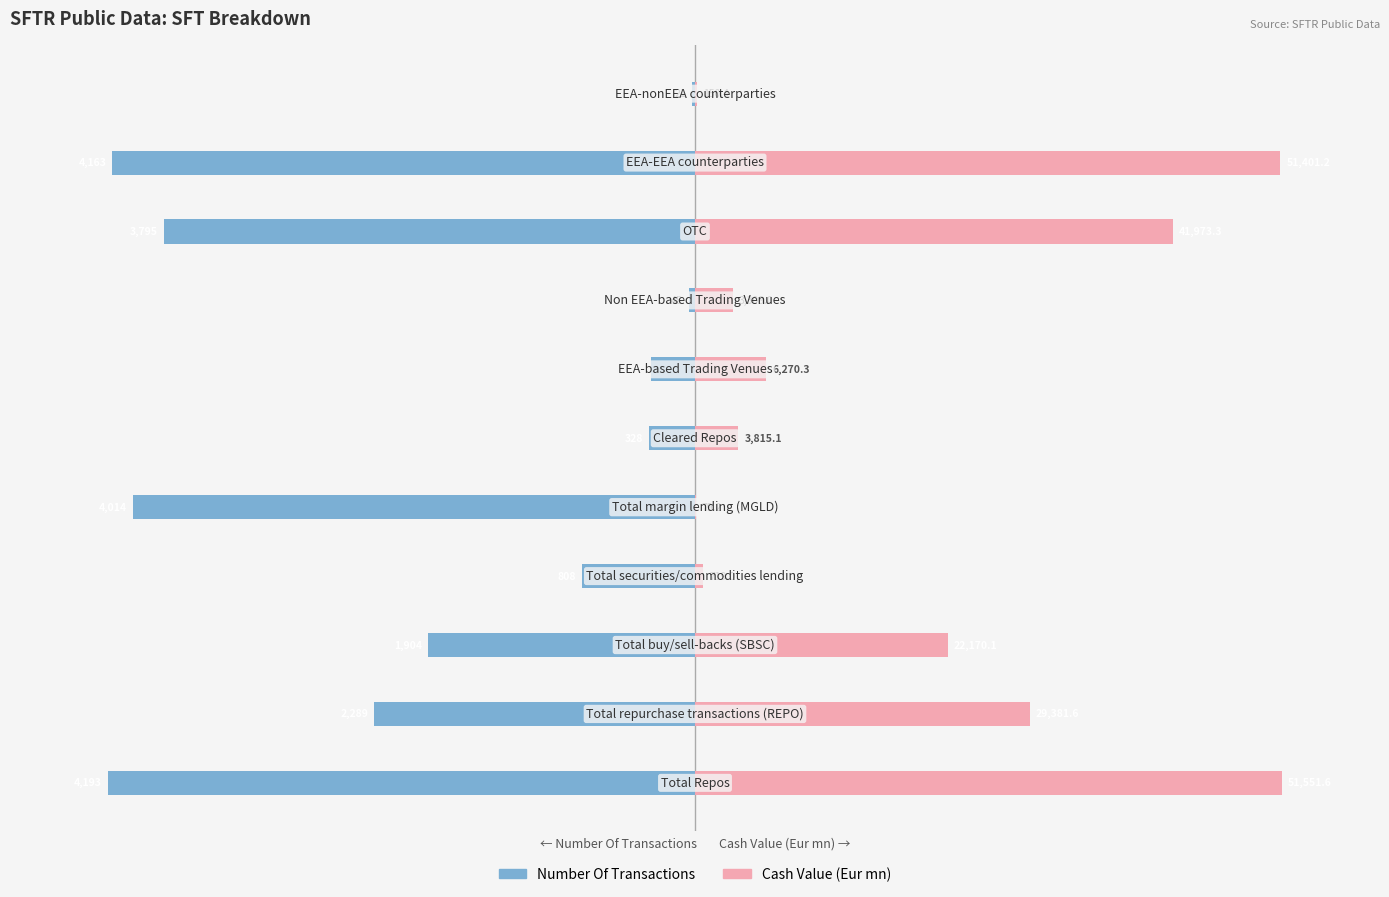

The value of Number Of Transactions at 0 is -30.0. True or false?

True